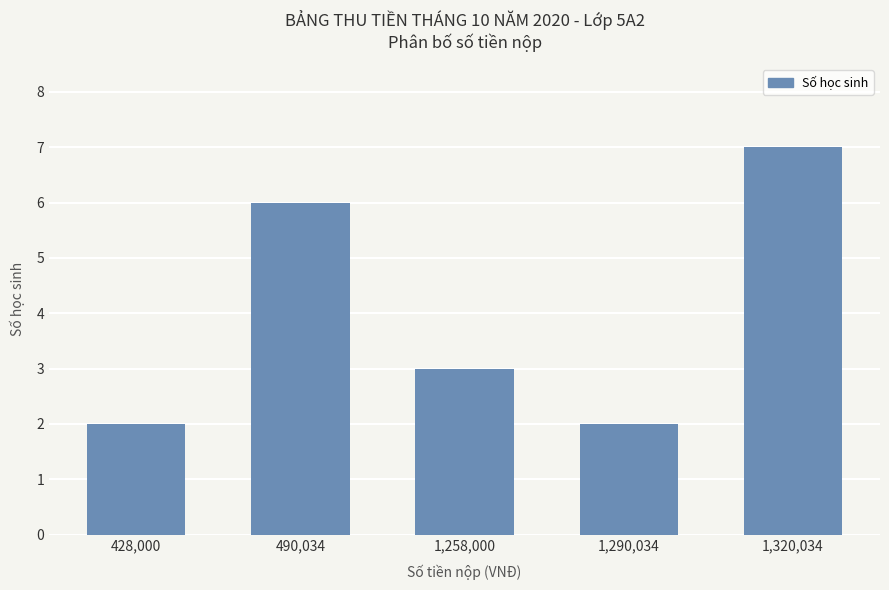

Where does the data first go above 3?

490,034